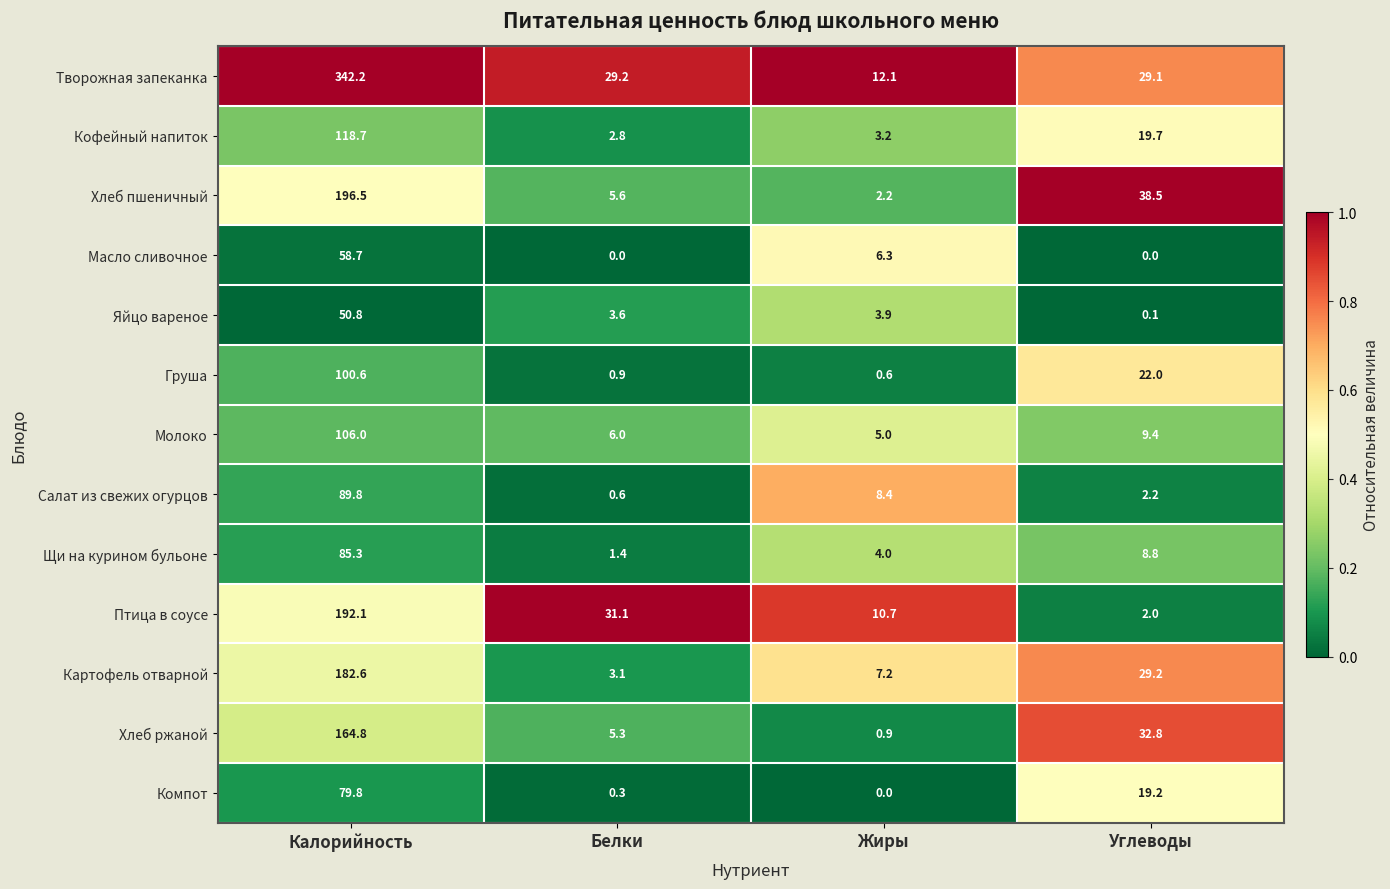

What is the difference between the maximum and minimum values in the Масло сливочное series?

58.7